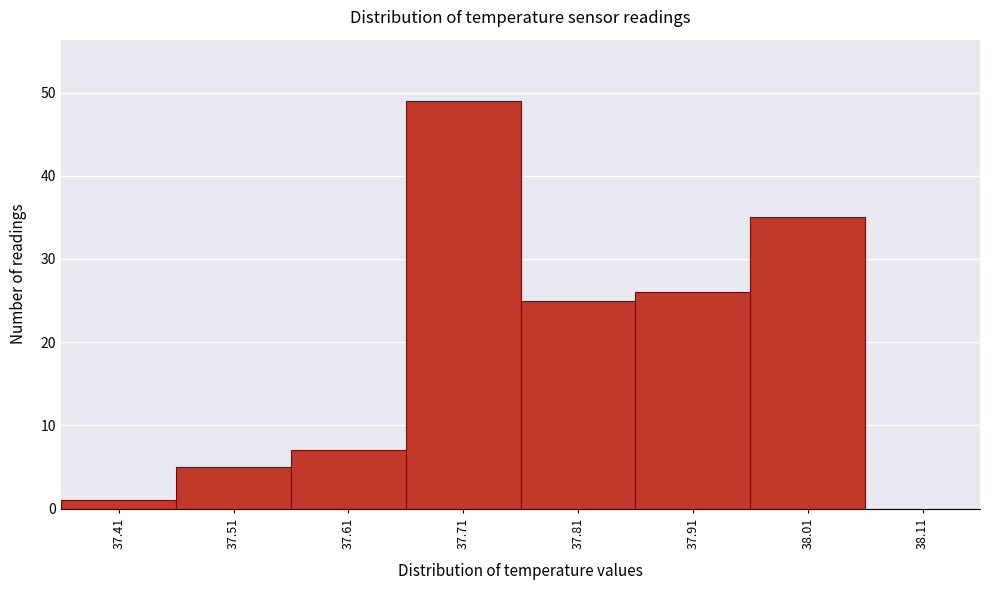

Reading left to right, list all the values displayed in this chart.

37.41=1	37.51=5	37.61=7	37.71=49	37.81=25	37.91=26	38.01=35	38.11=0